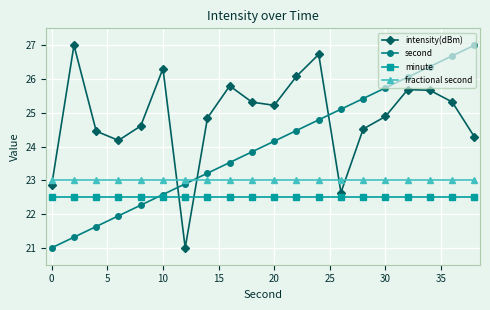

What are all the series names shown in the legend?

intensity(dBm), second, minute, fractional second